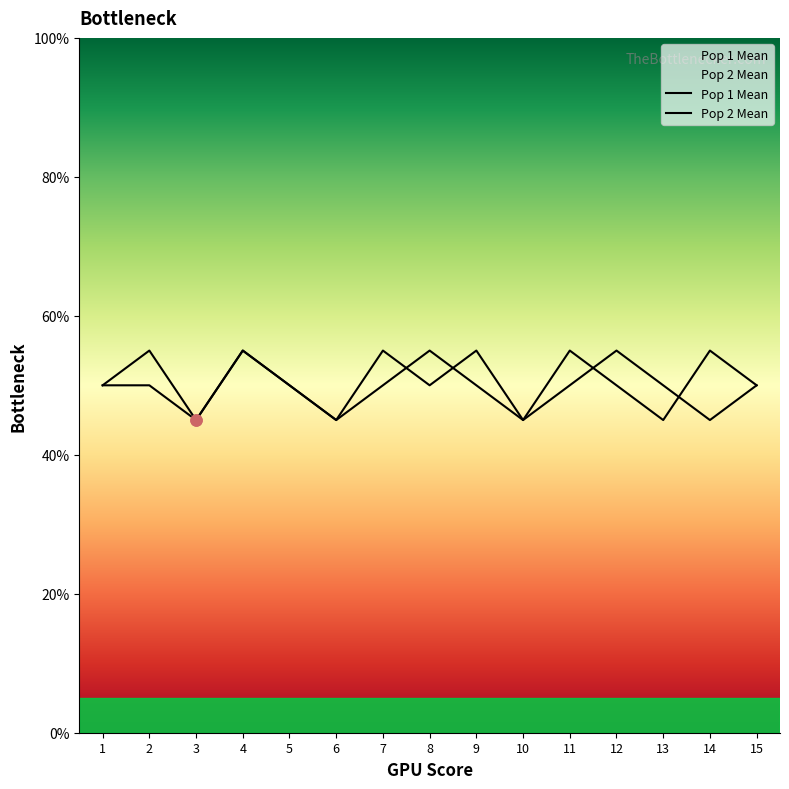

Is it true that Pop 2 Mean equals 38 at 9?

False